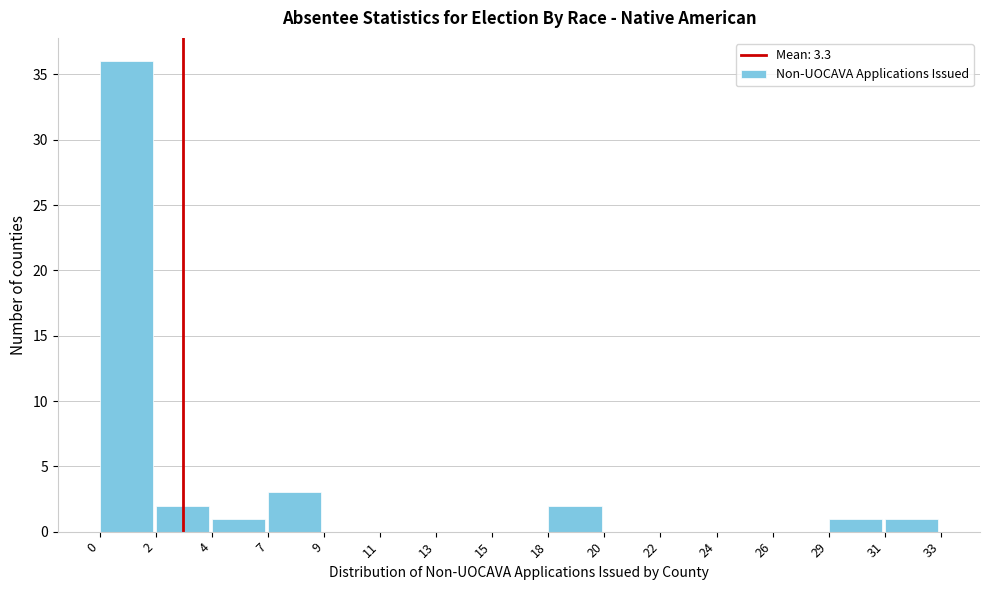

Reading right to left, extract all data points from this chart.

31=1	29=1	26=0	24=0	22=0	20=0	18=2	15=0	13=0	11=0	9=0	7=3	4=1	2=2	0=36